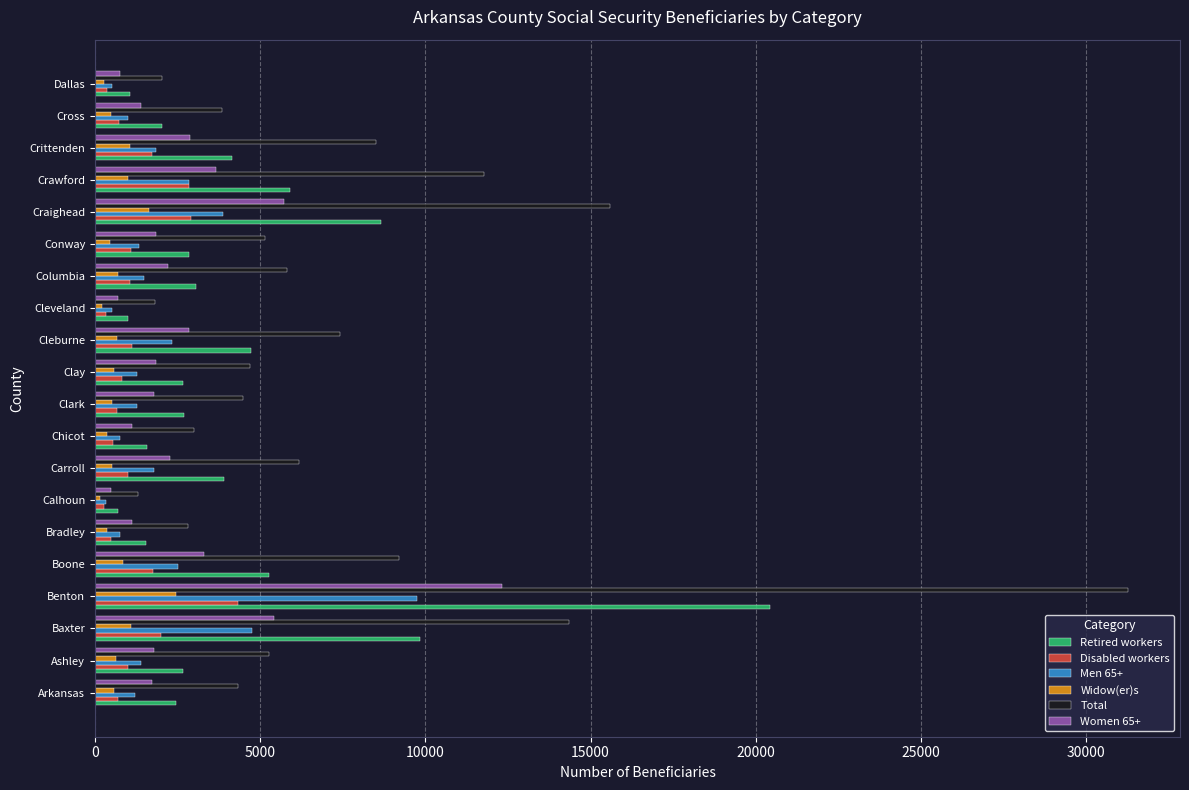

What is the difference between the maximum and minimum values in the Men 65+ series?

9400